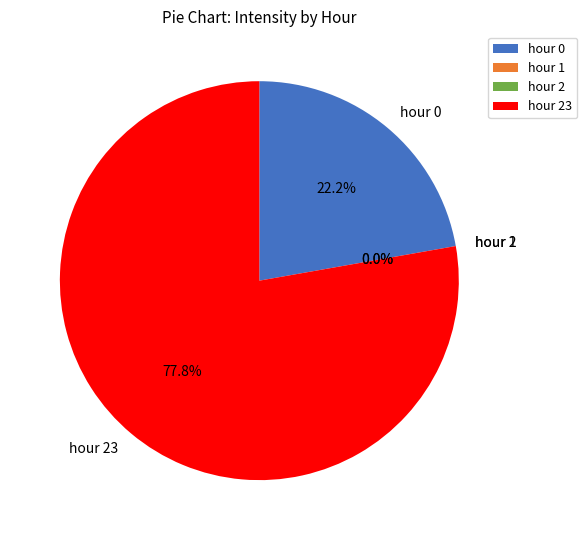

How many segments does this pie chart have?

4